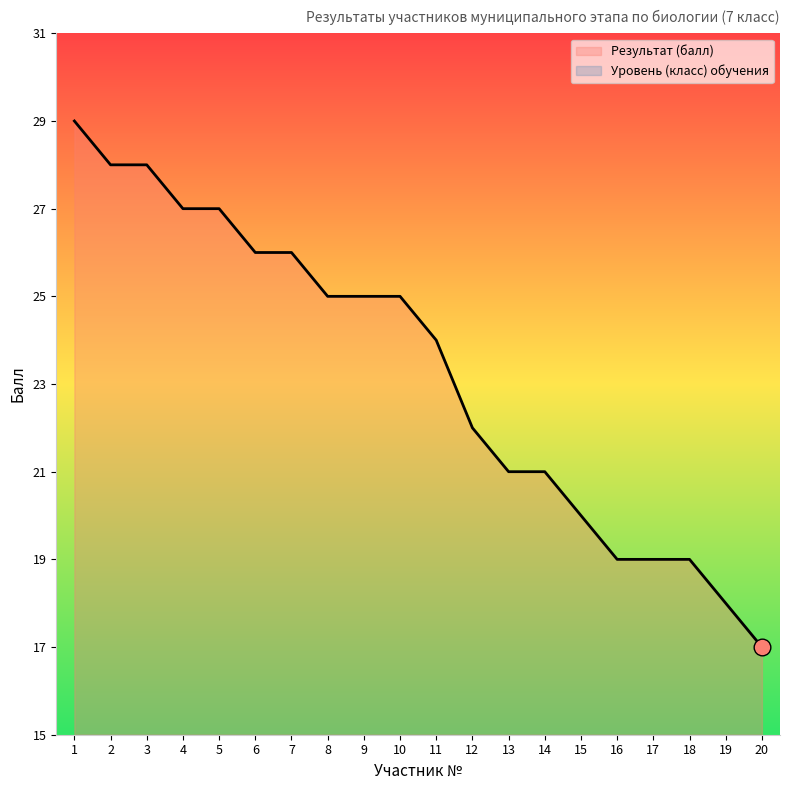

Rank the series at 9 from lowest to highest value.

Уровень (класс) обучения, Результат (балл)